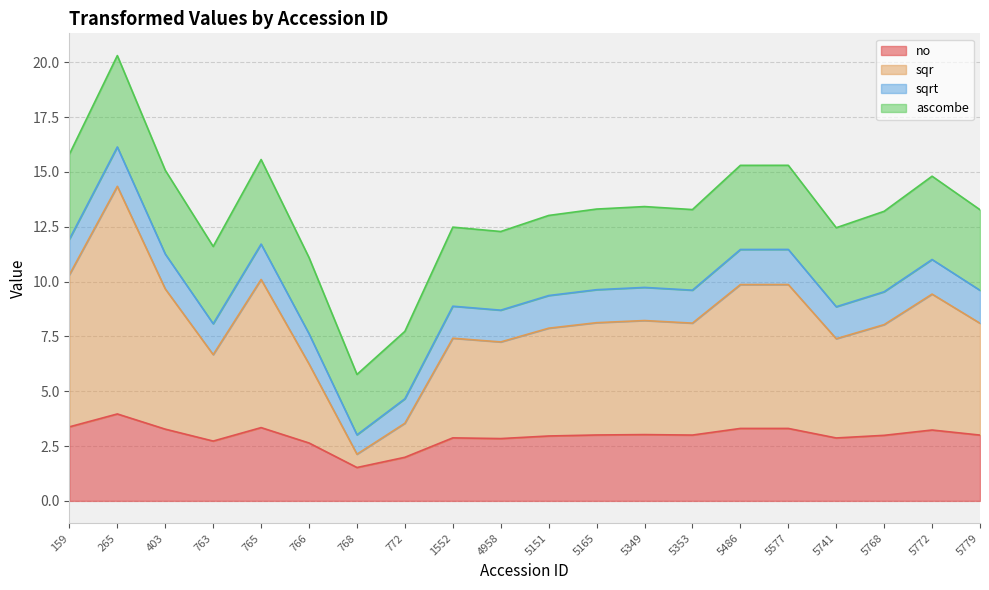

Where is the first local minimum for sqr?

763